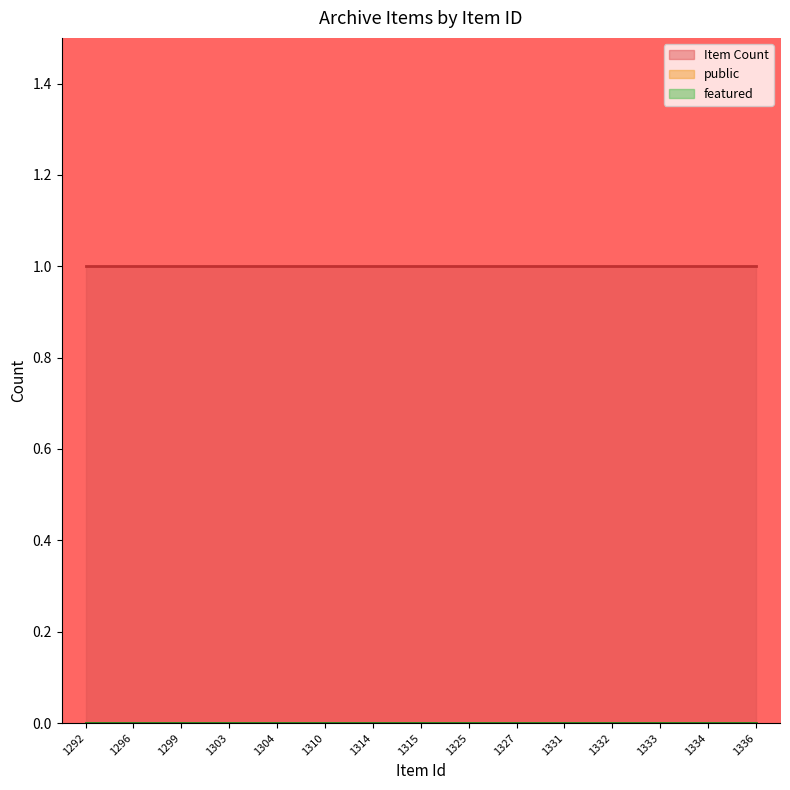

True or false: Item Count and featured cross at least once.

False